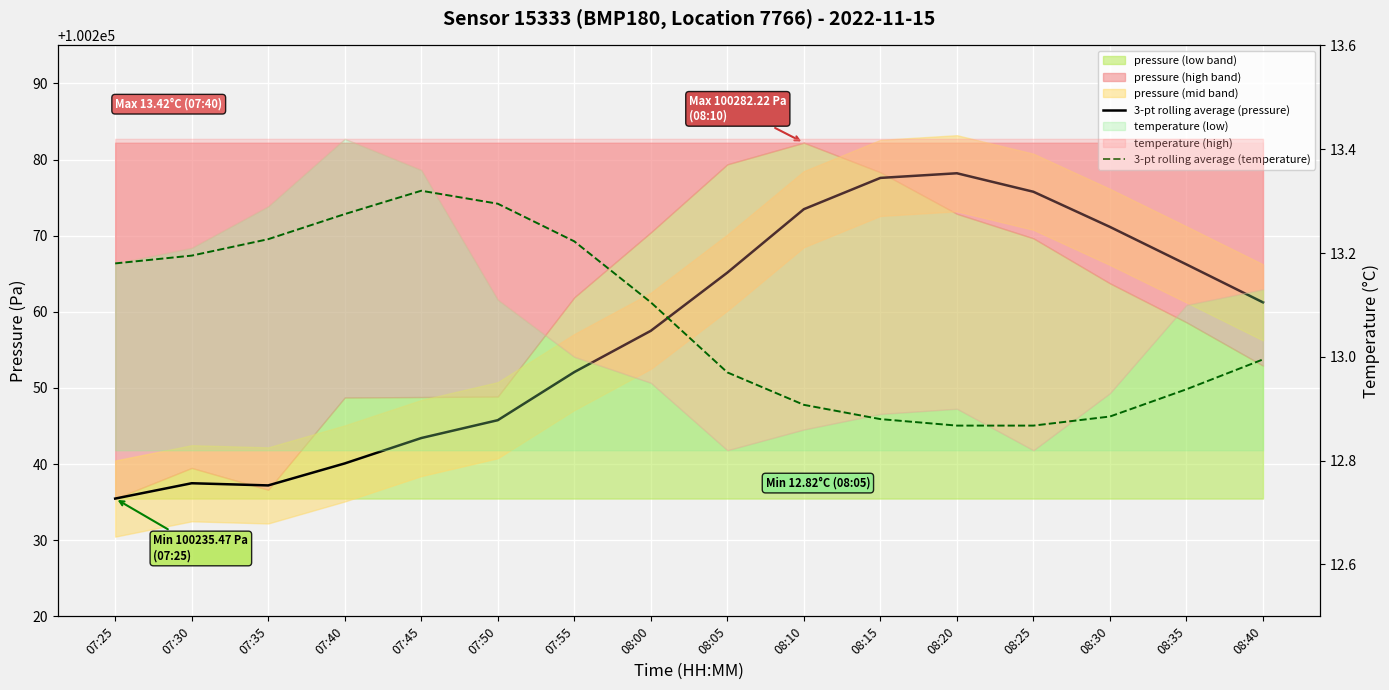

What is the spread (max minus min) of values at 07:25?

100222.3